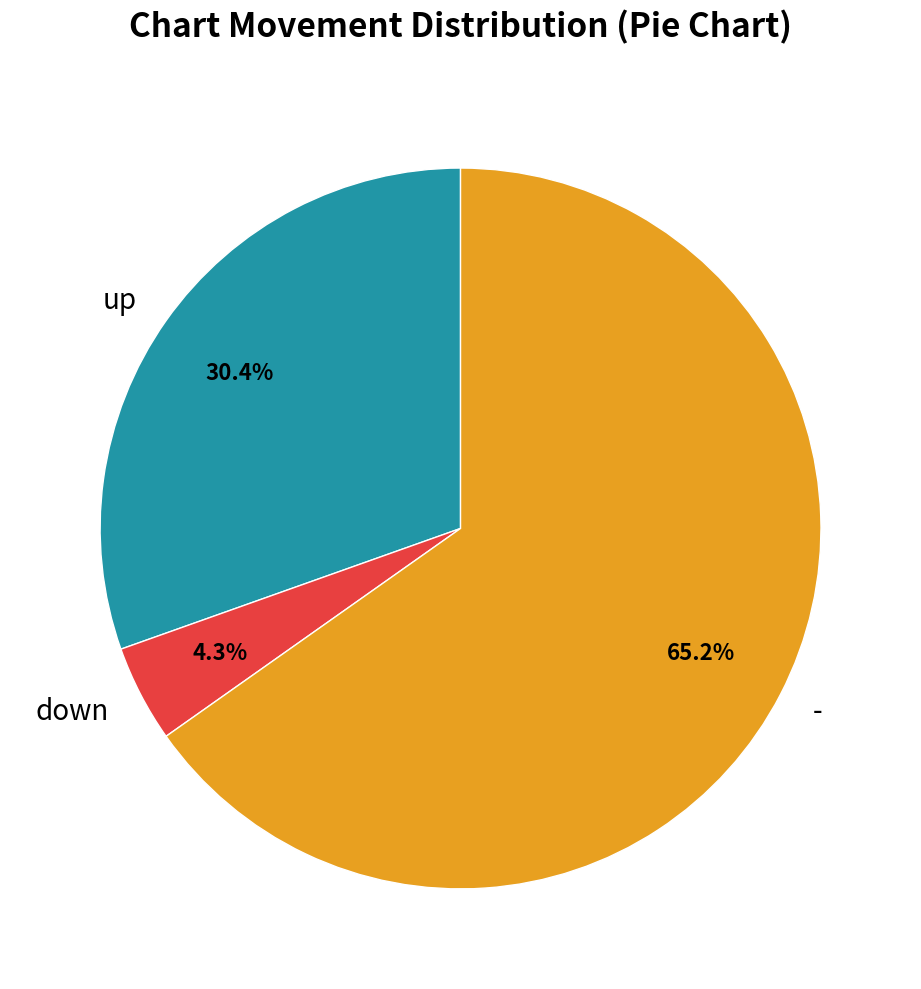

To the nearest percent, what portion does - represent?

65%